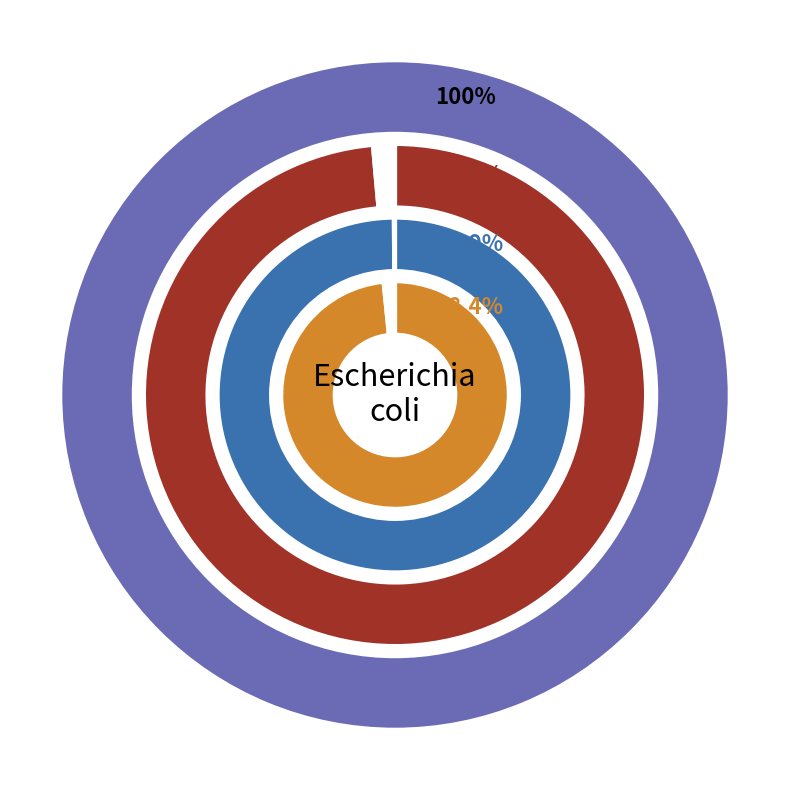

What is the change in value from pct55 to pct75?

-0.1